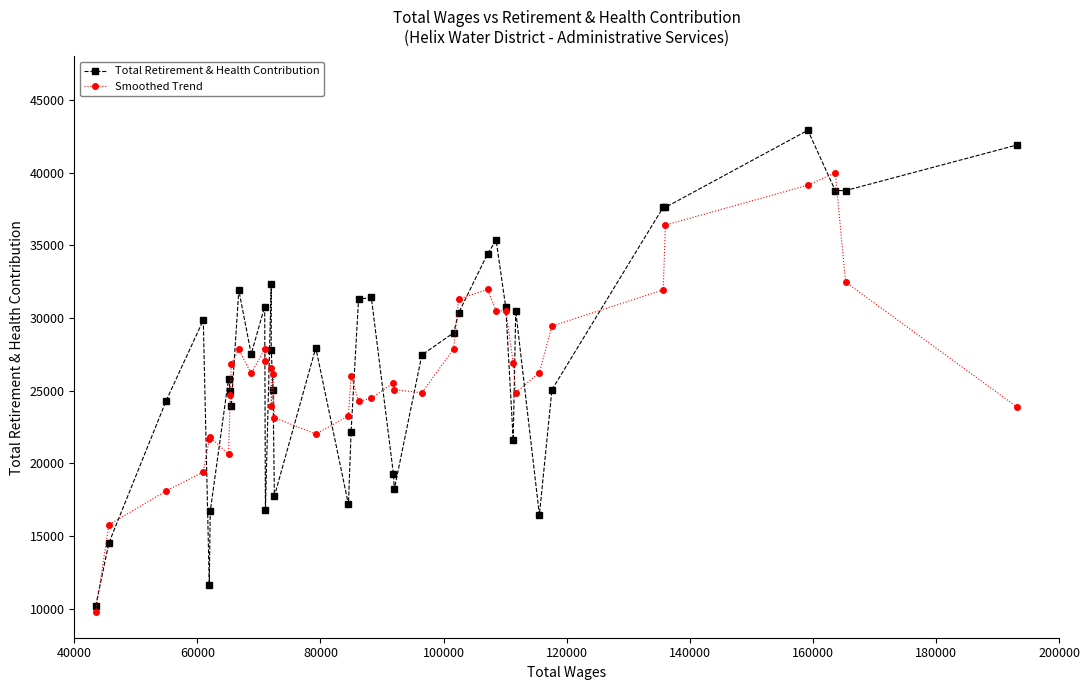

How many data points in Total Retirement & Health Contribution are less than 27803?

20